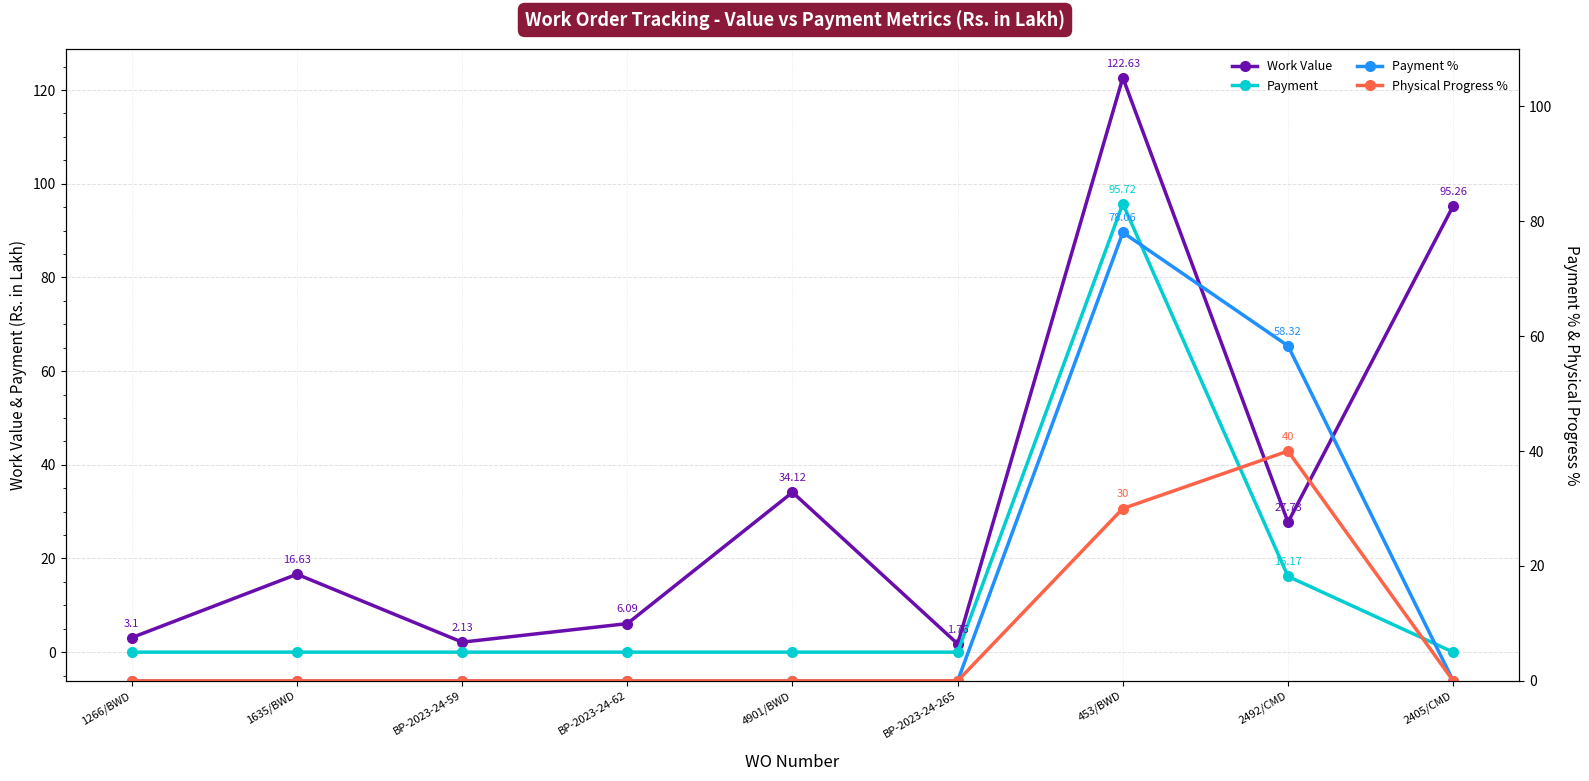

What is the label of the 1st point from the left?

1266/BWD